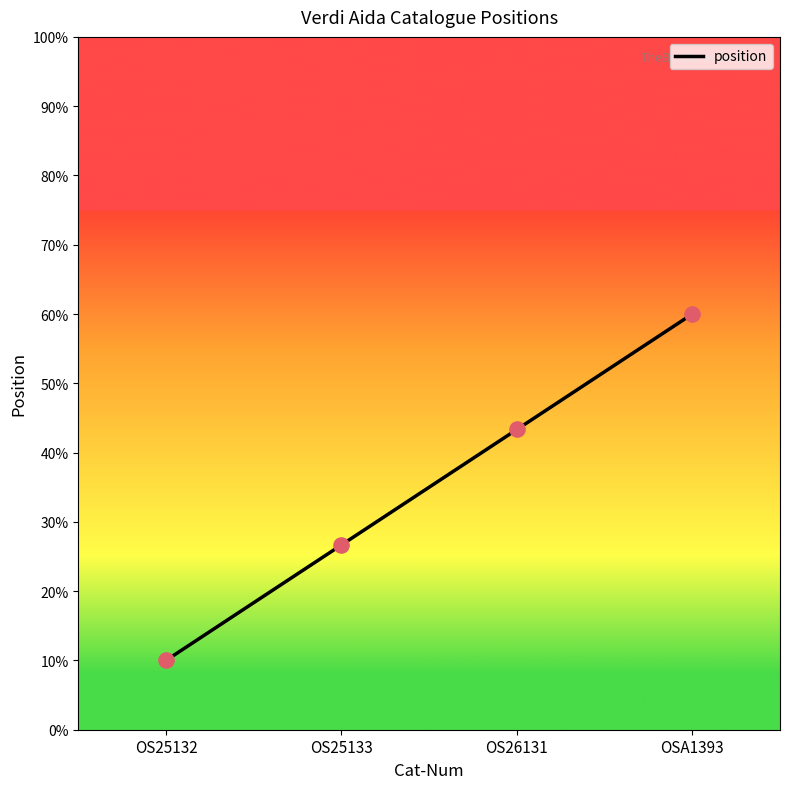

What is the change in value from OS25132 to OS25133?

+16.7